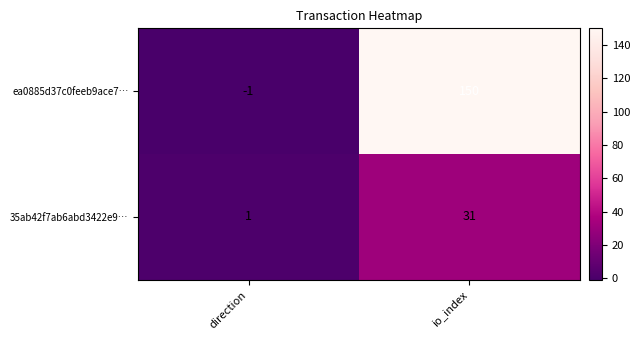

List the series in order of their overall mean, lowest first.

35ab42f7ab6abd3422e9…, ea0885d37c0feeb9ace7…